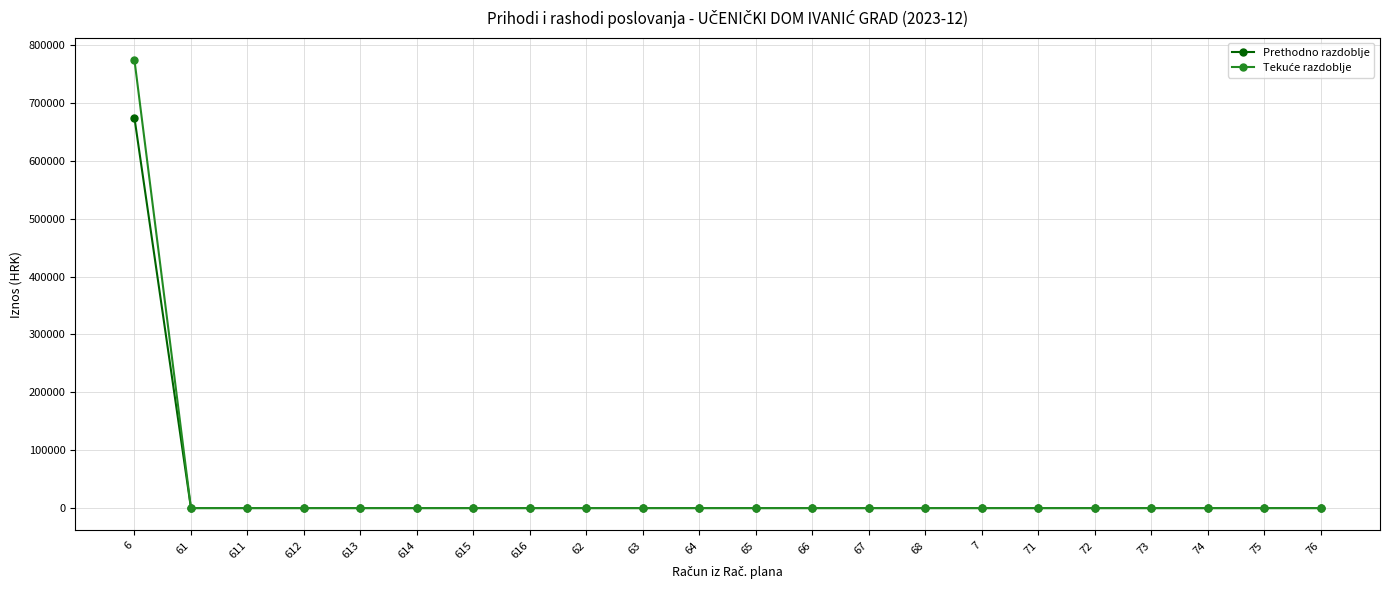

What is the average value of the Prethodno razdoblje series?

30632.3